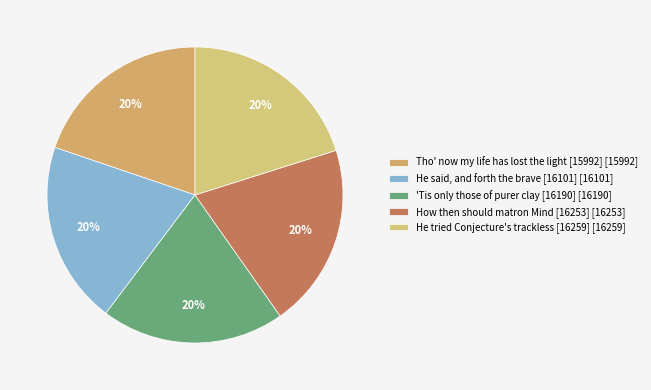

How many slices are in this pie chart?

5